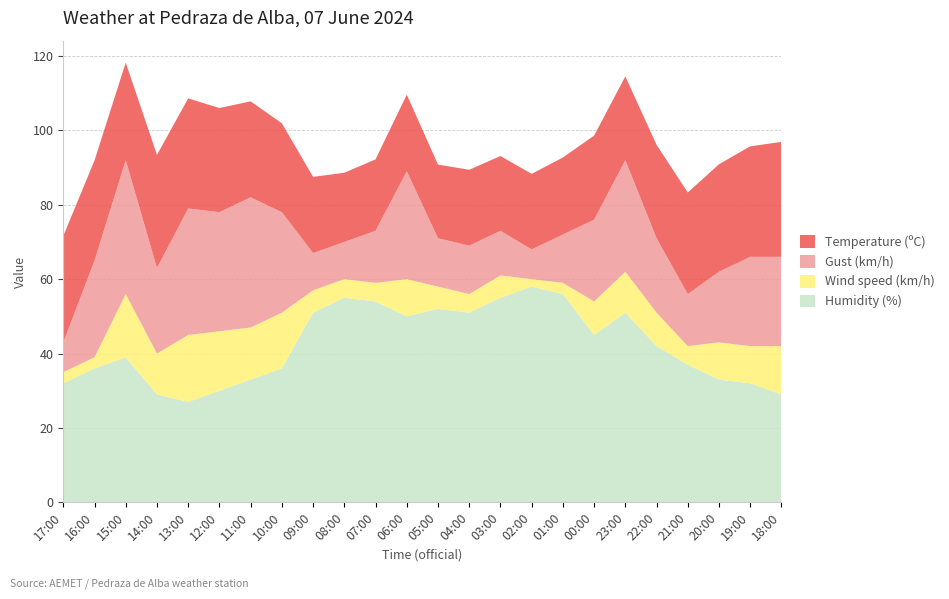

Reading right to left, what are all the values shown in this chart?

Humidity (%): 29.0	32.0	33.0	37.0	42.0	51.0	45.0	56.0	58.0	55.0	51.0	52.0	50.0	54.0	55.0	51.0	36.0	33.0	30.0	27.0	29.0	39.0	36.0	32.0
Wind speed (km/h): 13.0	10.0	10.0	5.0	9.0	11.0	9.0	3.0	2.0	6.0	5.0	6.0	10.0	5.0	5.0	6.0	15.0	14.0	16.0	18.0	11.0	17.0	3.0	3.0
Gust (km/h): 24.0	24.0	19.0	14.0	20.0	30.0	22.0	13.0	8.0	12.0	13.0	13.0	29.0	14.0	10.0	10.0	27.0	35.0	32.0	34.0	23.0	36.0	26.0	8.0
Temperature (ºC): 30.9	29.7	28.9	27.3	25.1	22.5	22.6	20.7	20.3	20.1	20.4	19.8	20.6	19.2	18.6	20.5	23.9	25.8	28.0	29.6	30.4	26.2	26.9	28.6